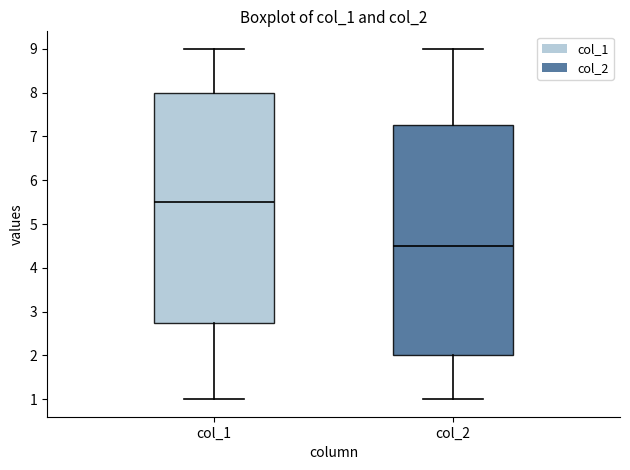

Reading left to right, transcribe this box plot: for each box, give where its median line is, the range the box spans, and where its two whiskers end, as read against the y-axis. The values are not printed on the chart, so give them approximately, as read against the axis.

col_1: median 5.5, box 2.8 to 8.0, whiskers 1.0 to 9.0
col_2: median 4.5, box 2.0 to 7.3, whiskers 1.0 to 9.0